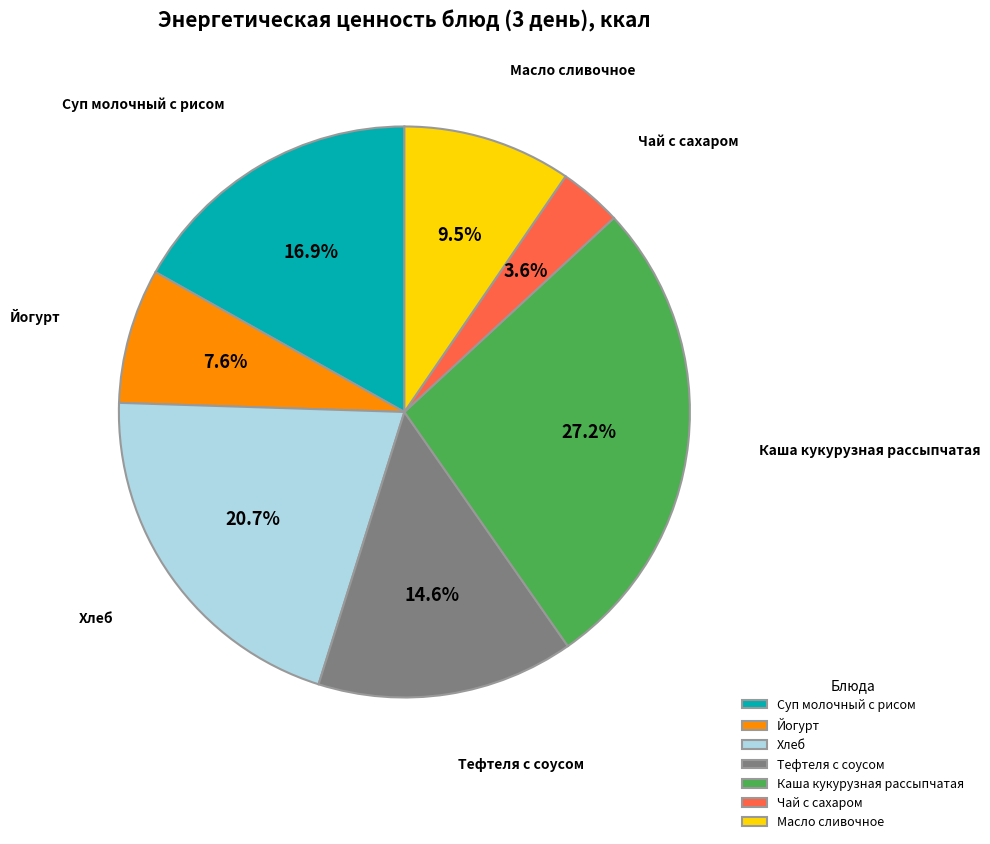

Rank the categories by value from lowest to highest.

Чай с сахаром, Йогурт, Масло сливочное, Тефтеля с соусом, Суп молочный с рисом, Хлеб, Каша кукурузная рассыпчатая